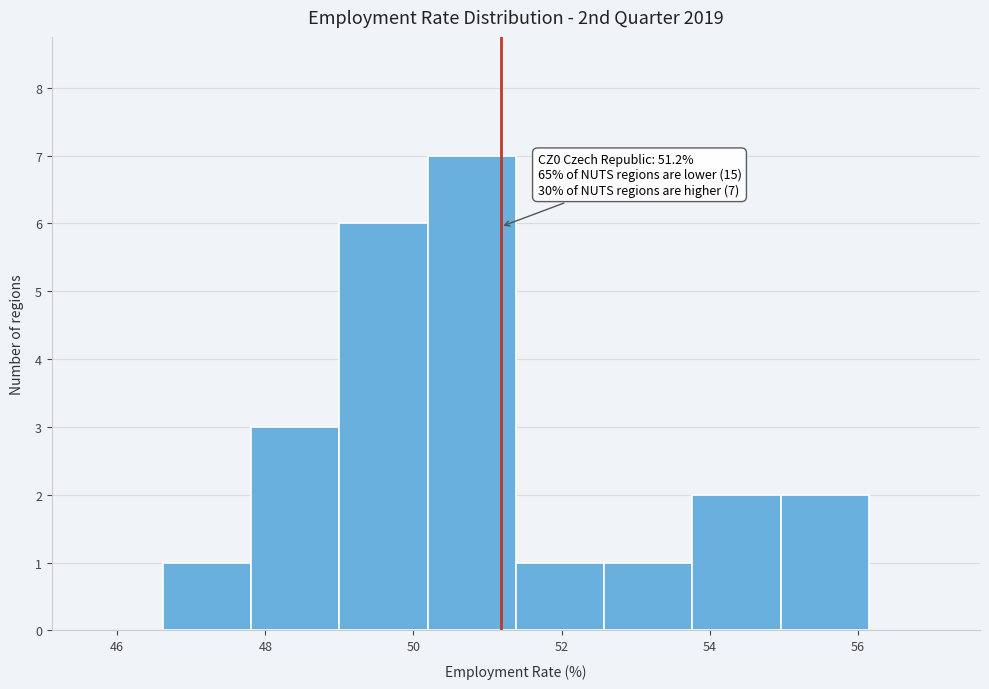

Which range on the x-axis has the tallest bar?

50.2 to 51.4